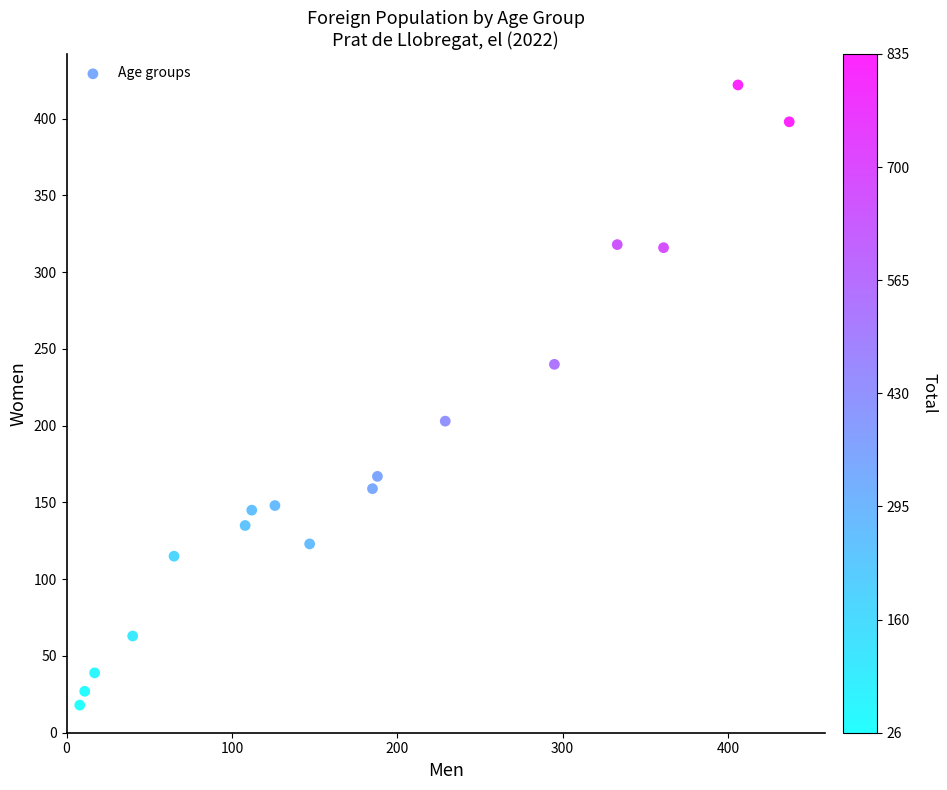

What is the range of Y values (max minus min)?

404